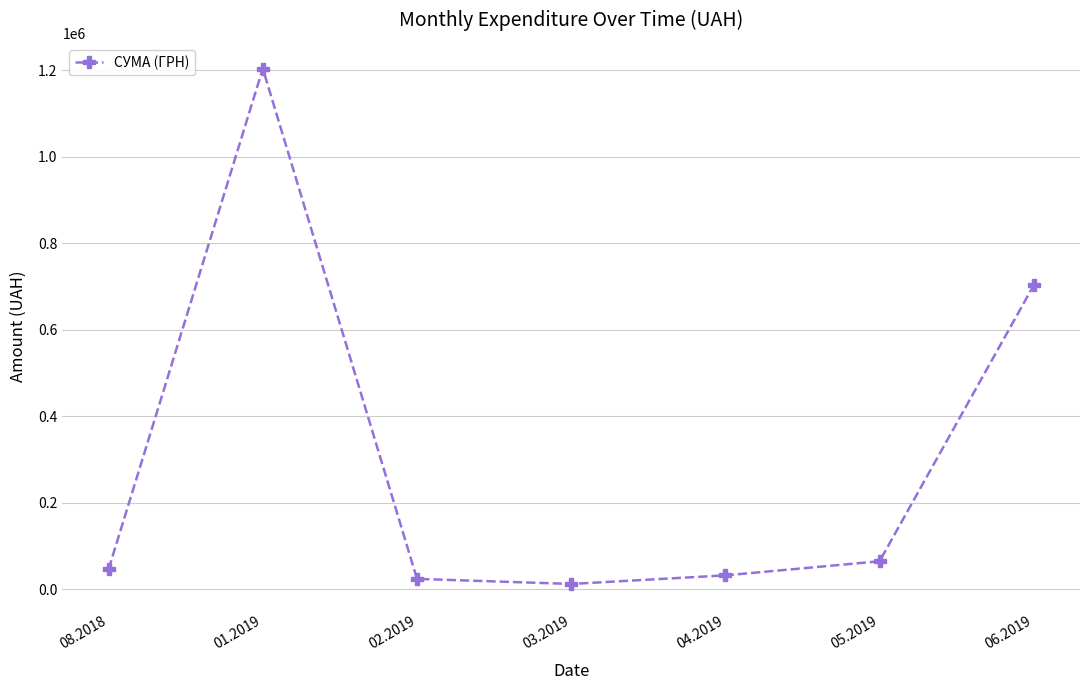

How many values are below 46289?

3